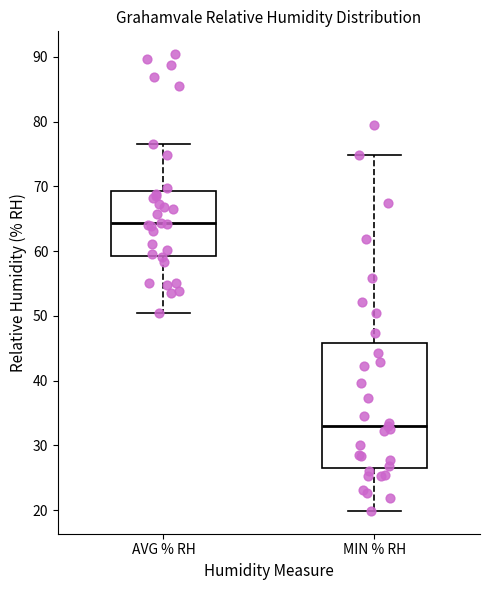

Where does the median line of the box for AVG % RH sit on the y-axis? The values are not printed on the chart, so give them approximately, as read against the axis.

64